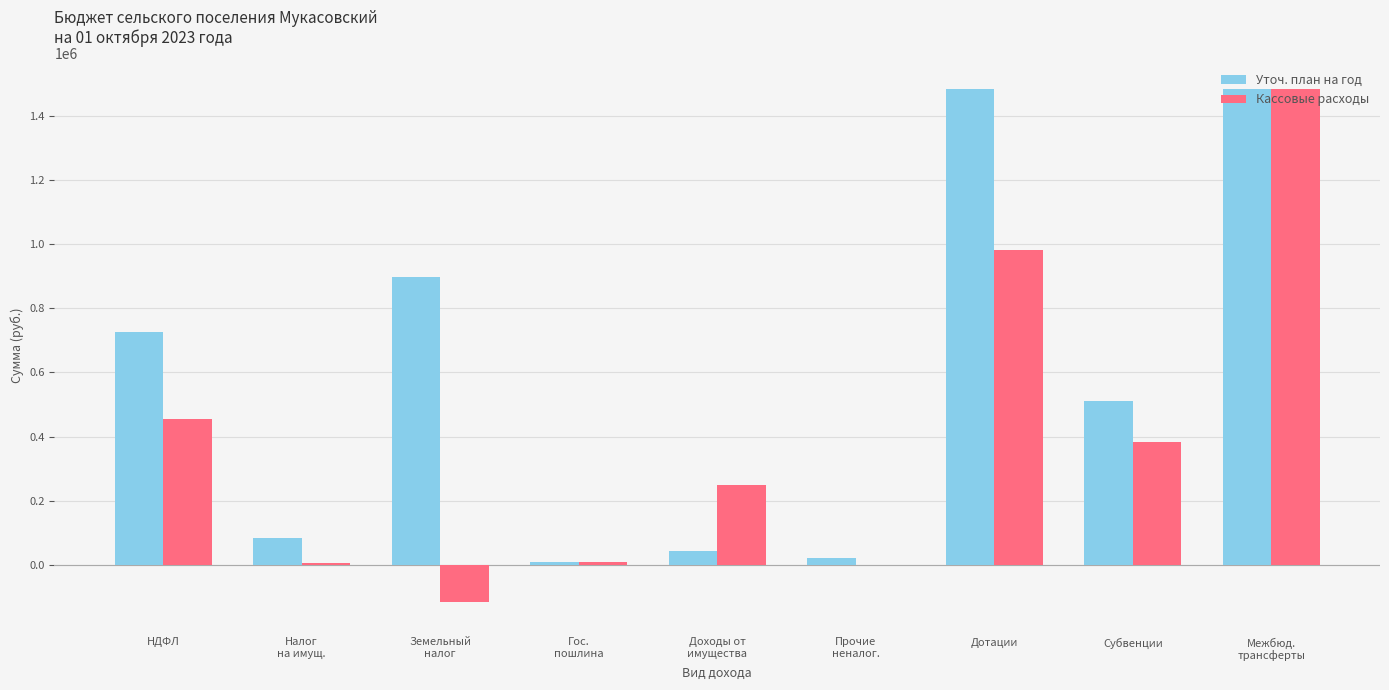

Where does the Кассовые расходы series first go above 248901?

НДФЛ